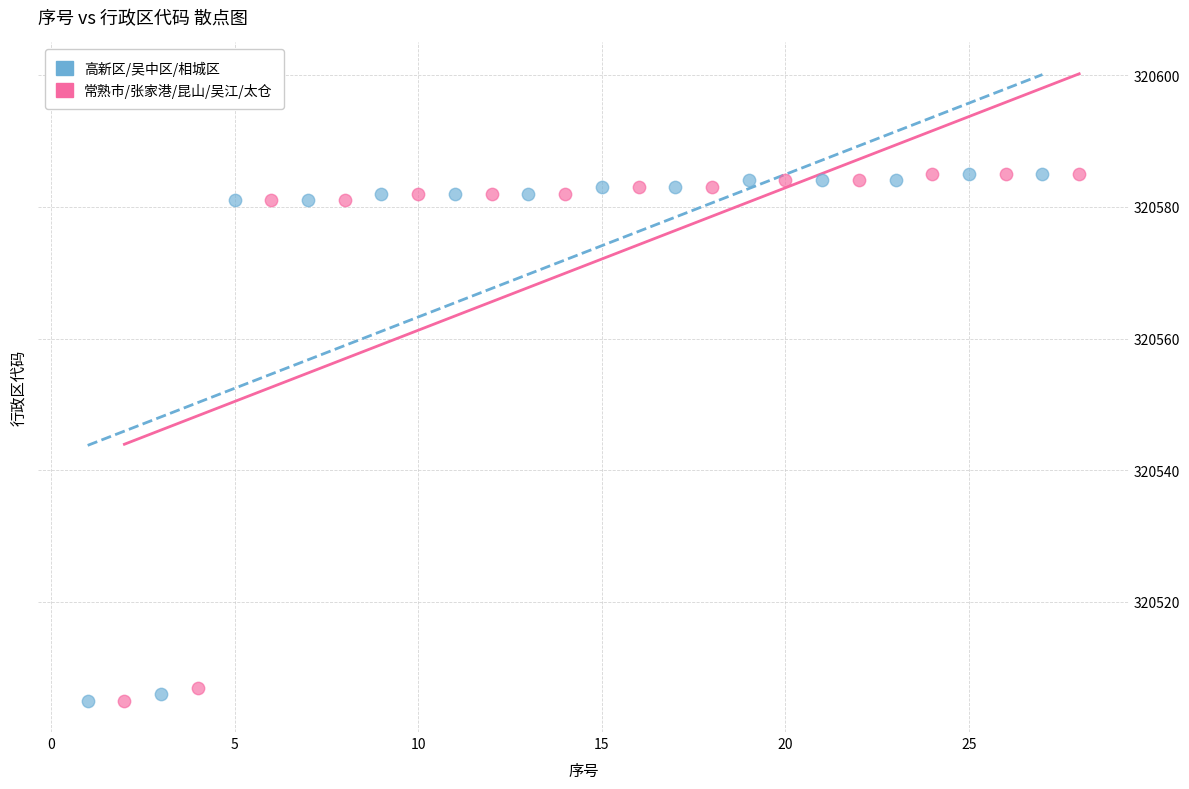

What are all the series names shown in the legend?

高新区/吴中区/相城区, 常熟市/张家港/昆山/吴江/太仓